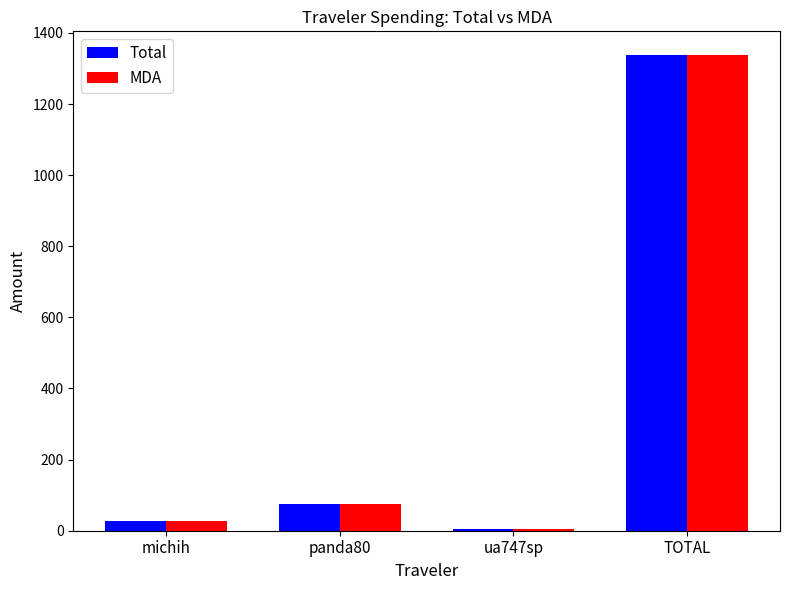

At which category is the sum across all series the highest?

TOTAL